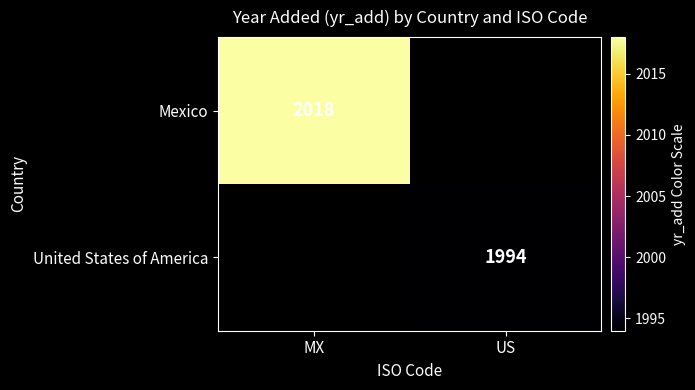

At which category does the chart reach its minimum across all series?

US